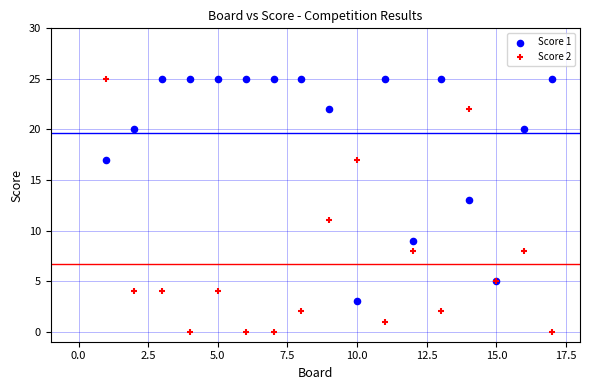

Which series contains the lowest Y value?

Score 2